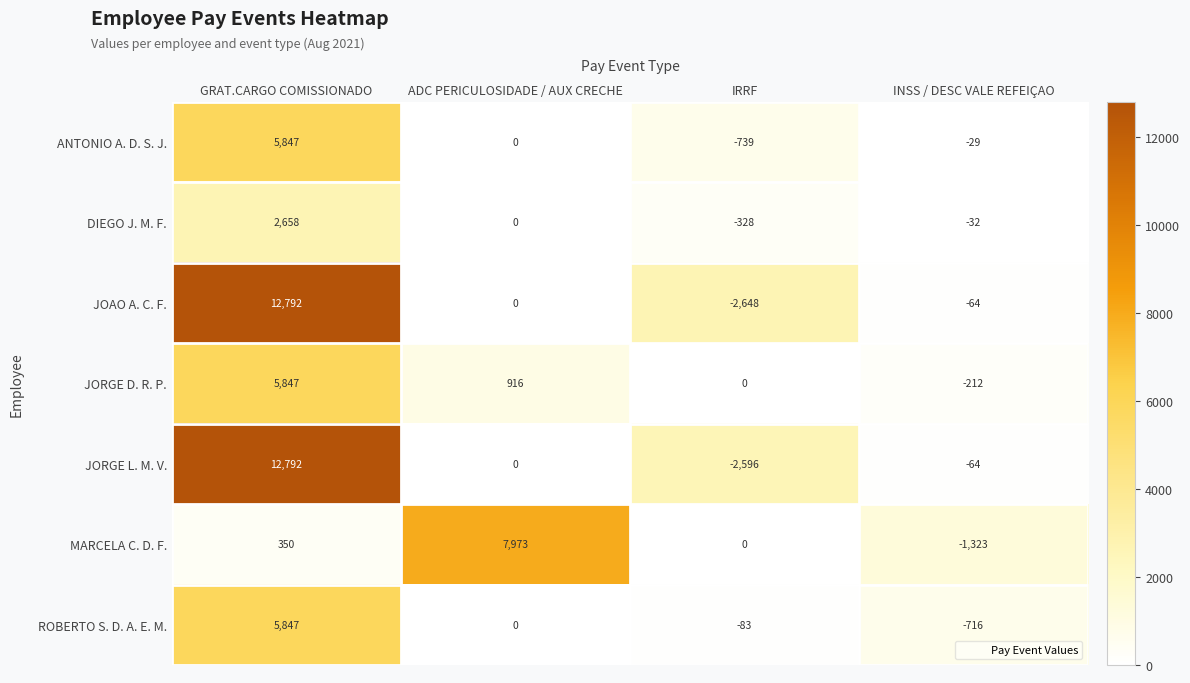

What is the difference between the highest and lowest values at ADC PERICULOSIDADE / AUX CRECHE?

7973